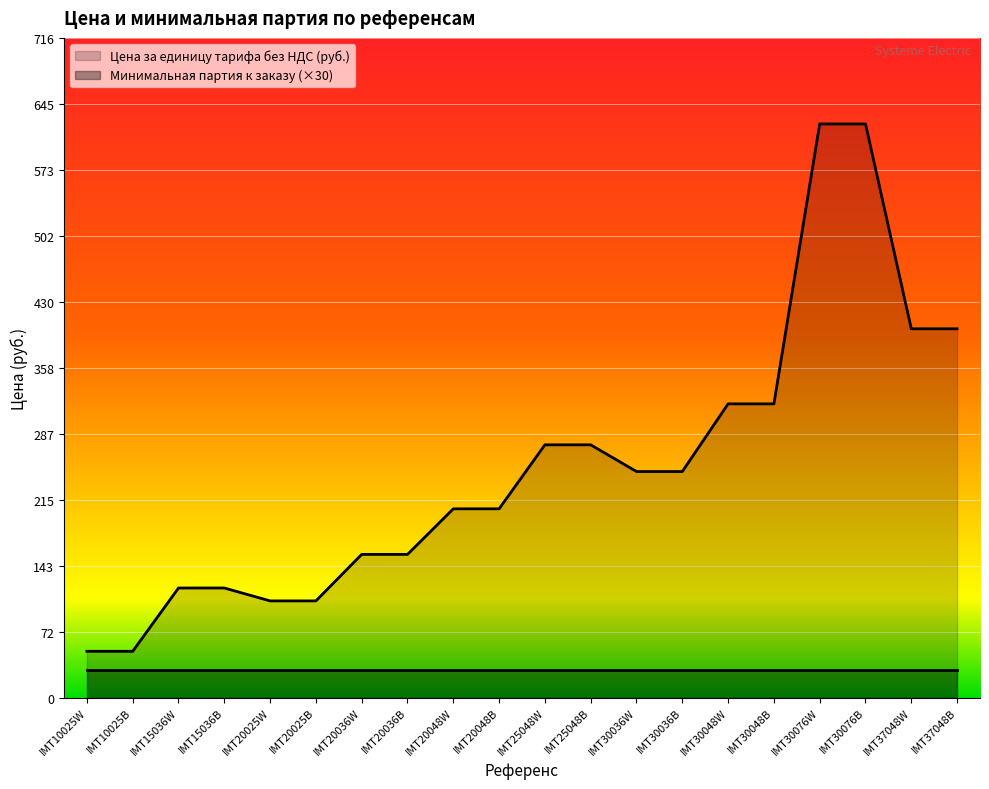

At which label does the data first exceed 245?

IMT25048W